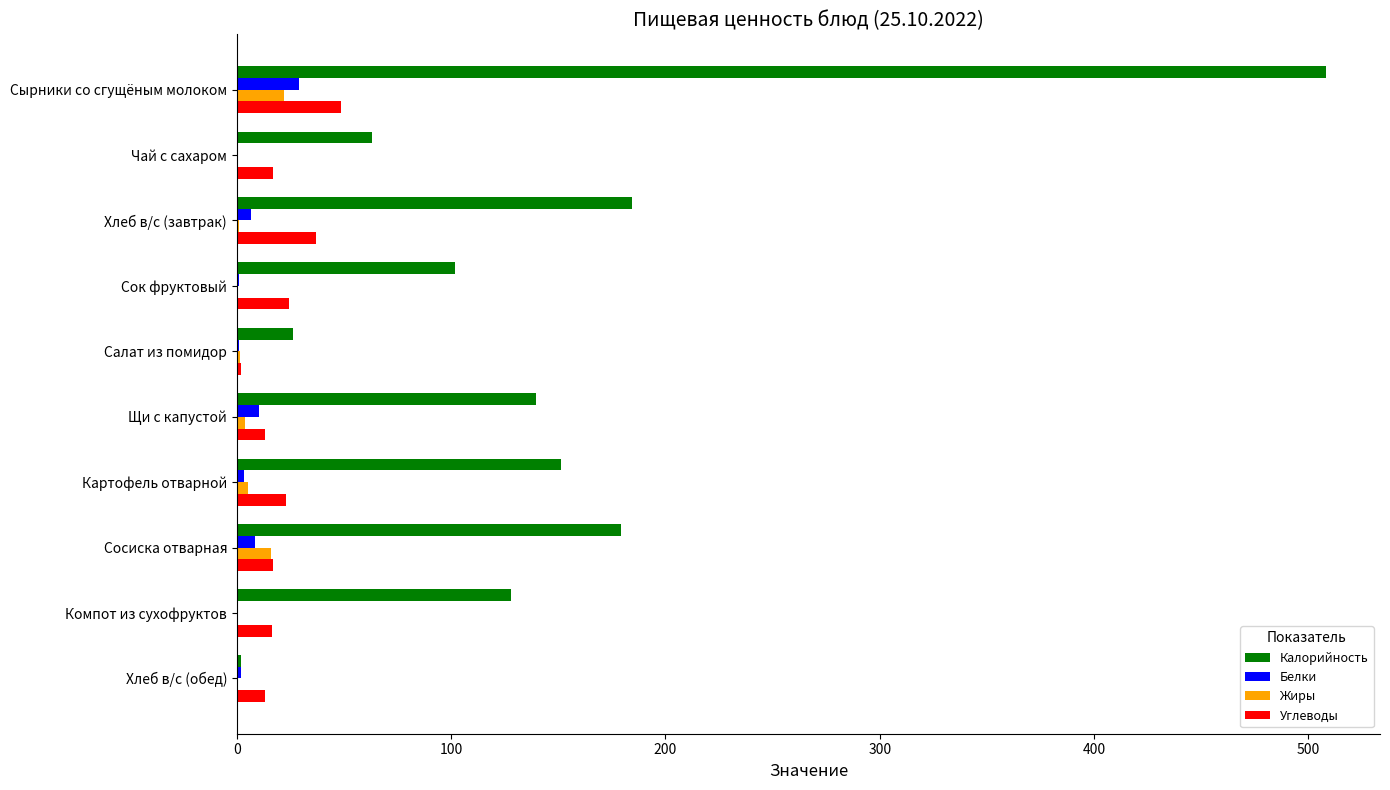

Between Сосиска отварная and Хлеб в/с (обед), which series saw the biggest shift?

Калорийность